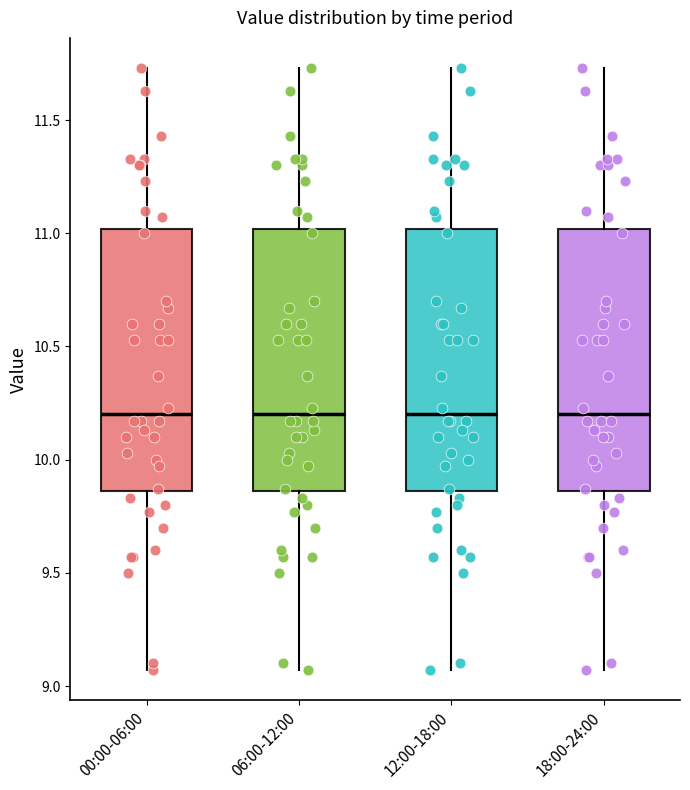

Where is the lower edge of the box for 18:00-24:00 on the y-axis? The values are not printed on the chart, so give them approximately, as read against the axis.

9.85